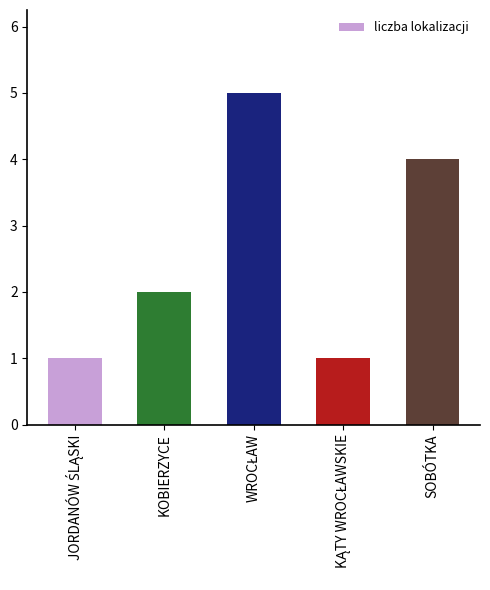

Is it true that the value at SOBÓTKA is 4?

True